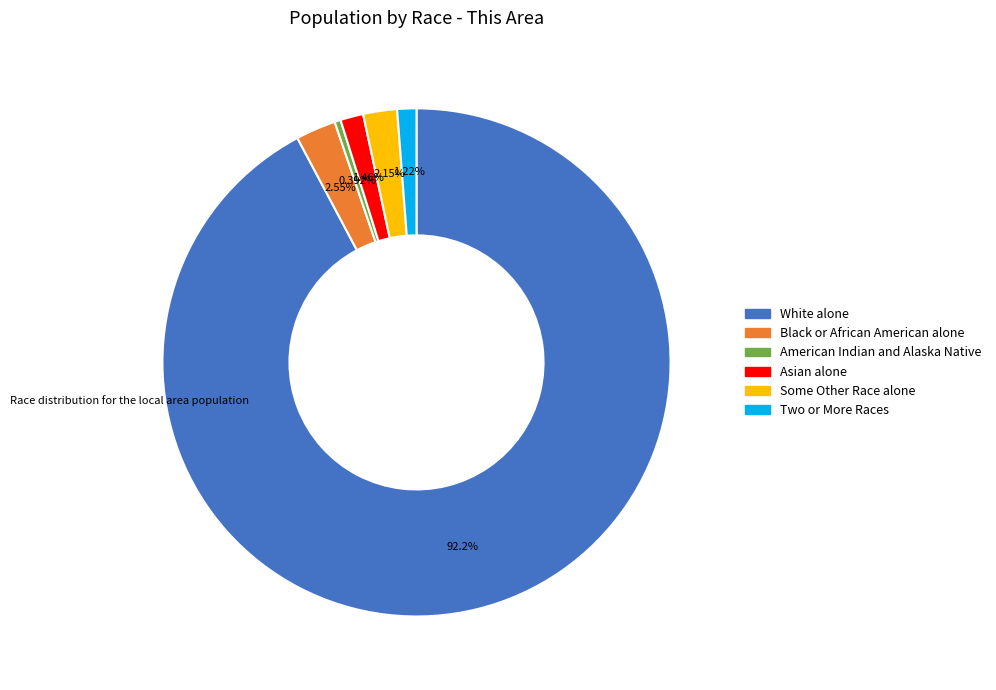

Does any single category account for the majority?

Yes